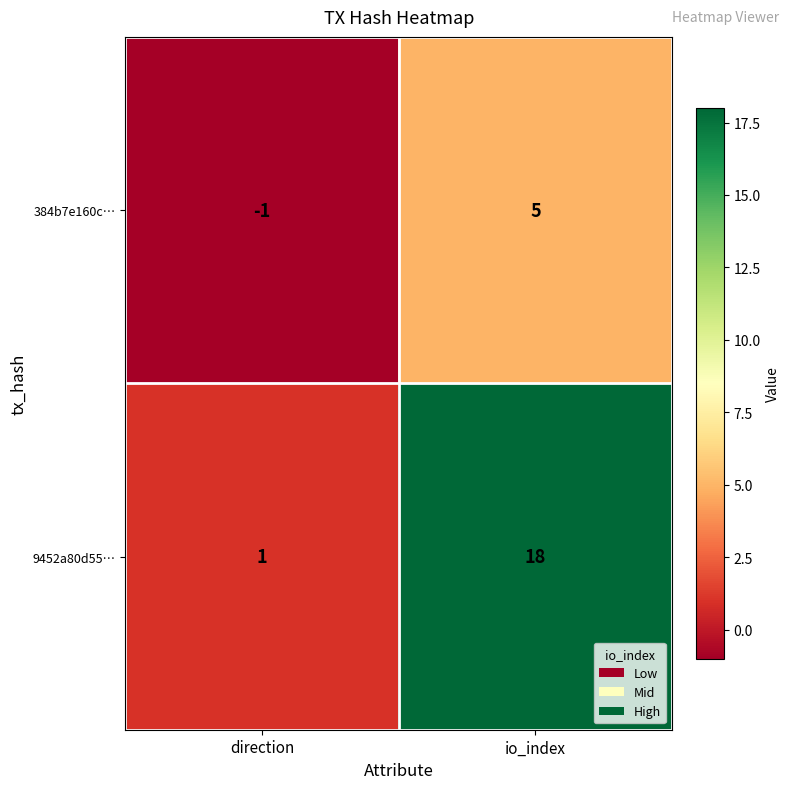

Rank the series by their average value, from highest to lowest.

9452a80d55…, 384b7e160c…